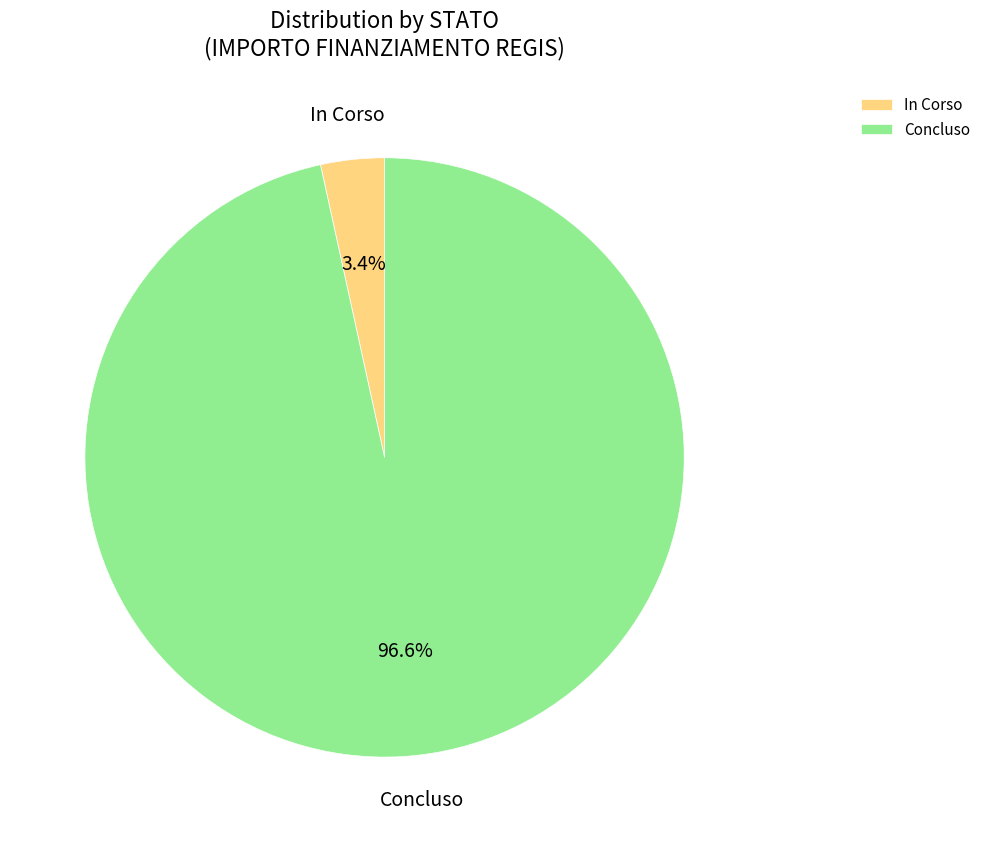

Which has a higher value, Concluso or In Corso?

Concluso